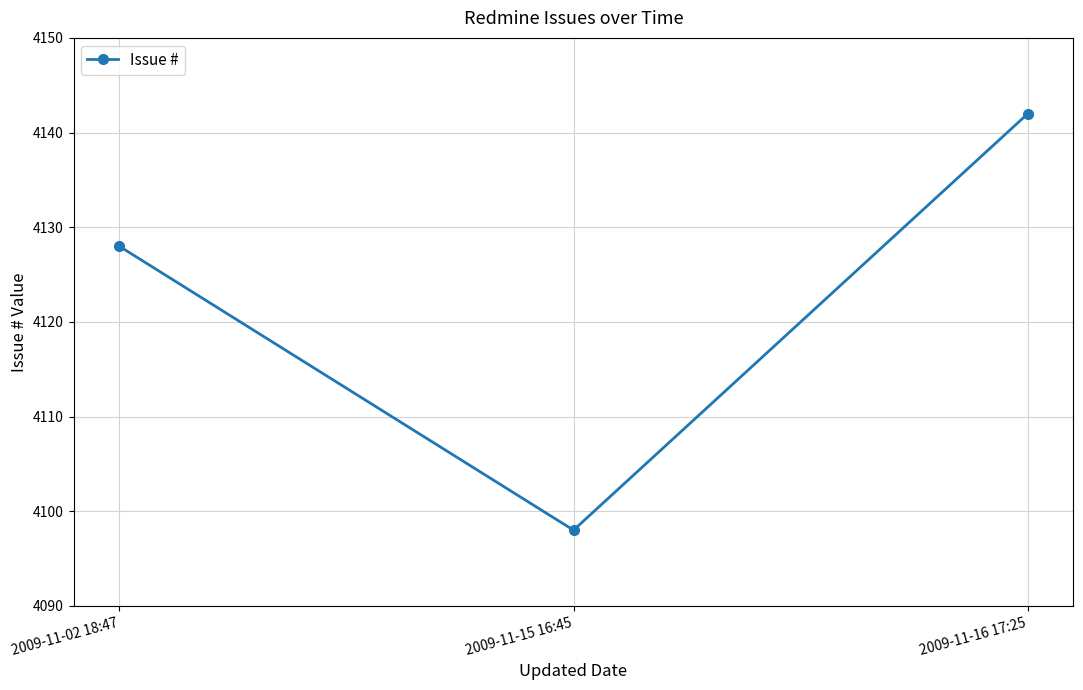

Rank the categories by value from highest to lowest.

2009-11-16 17:25, 2009-11-02 18:47, 2009-11-15 16:45